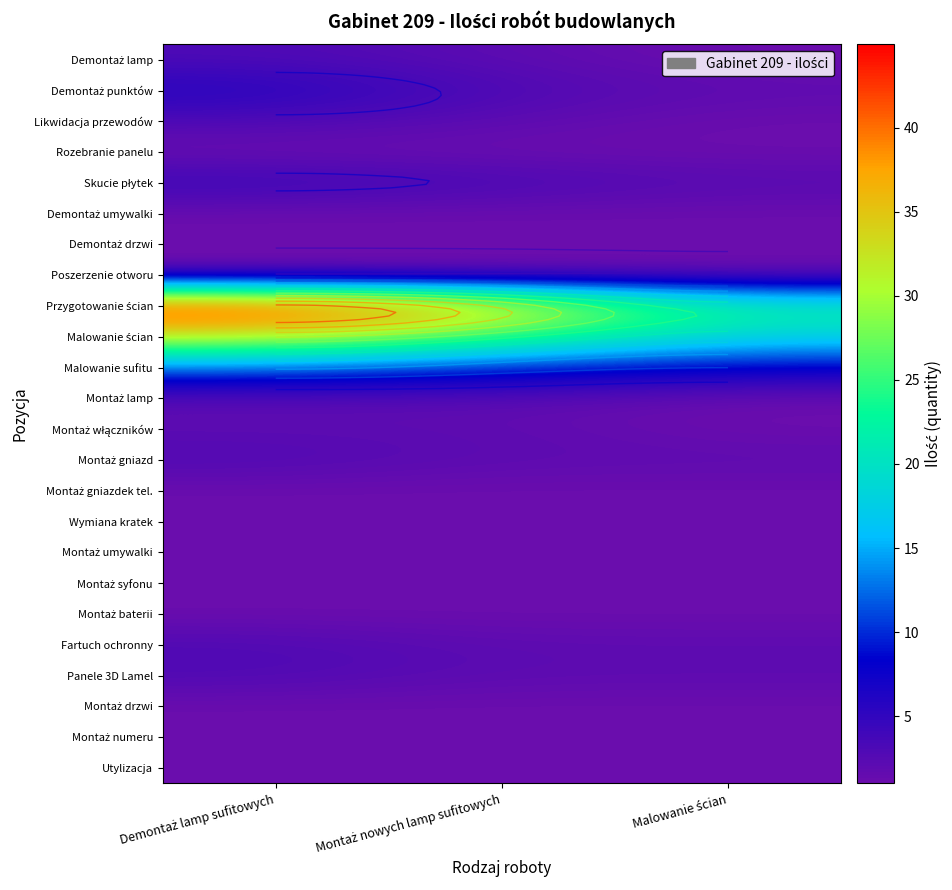

How many data points in Panele 3D Lamel are above 2?

1